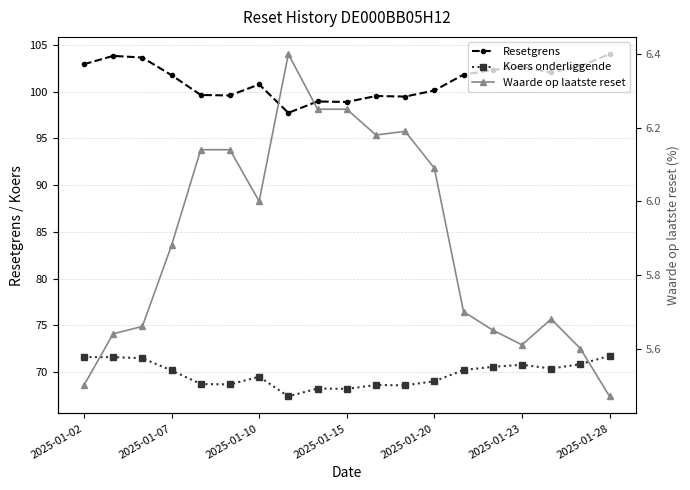

At how many categories does at least one series exceed 87?

19